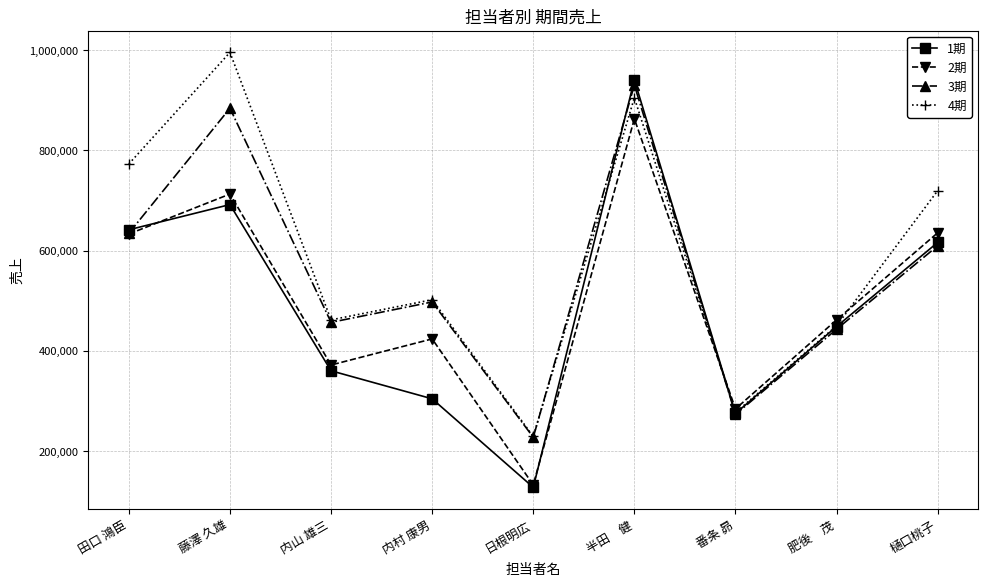

What is the sum of all 2期 values?

4518040